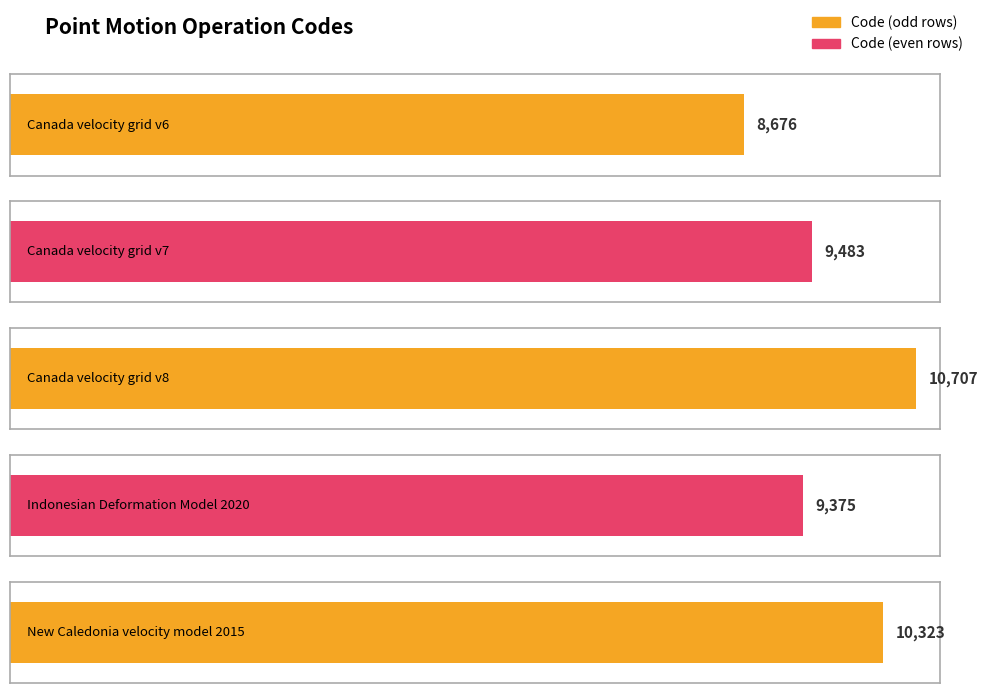

At which label is the value closest to 9691?

Canada velocity grid v7